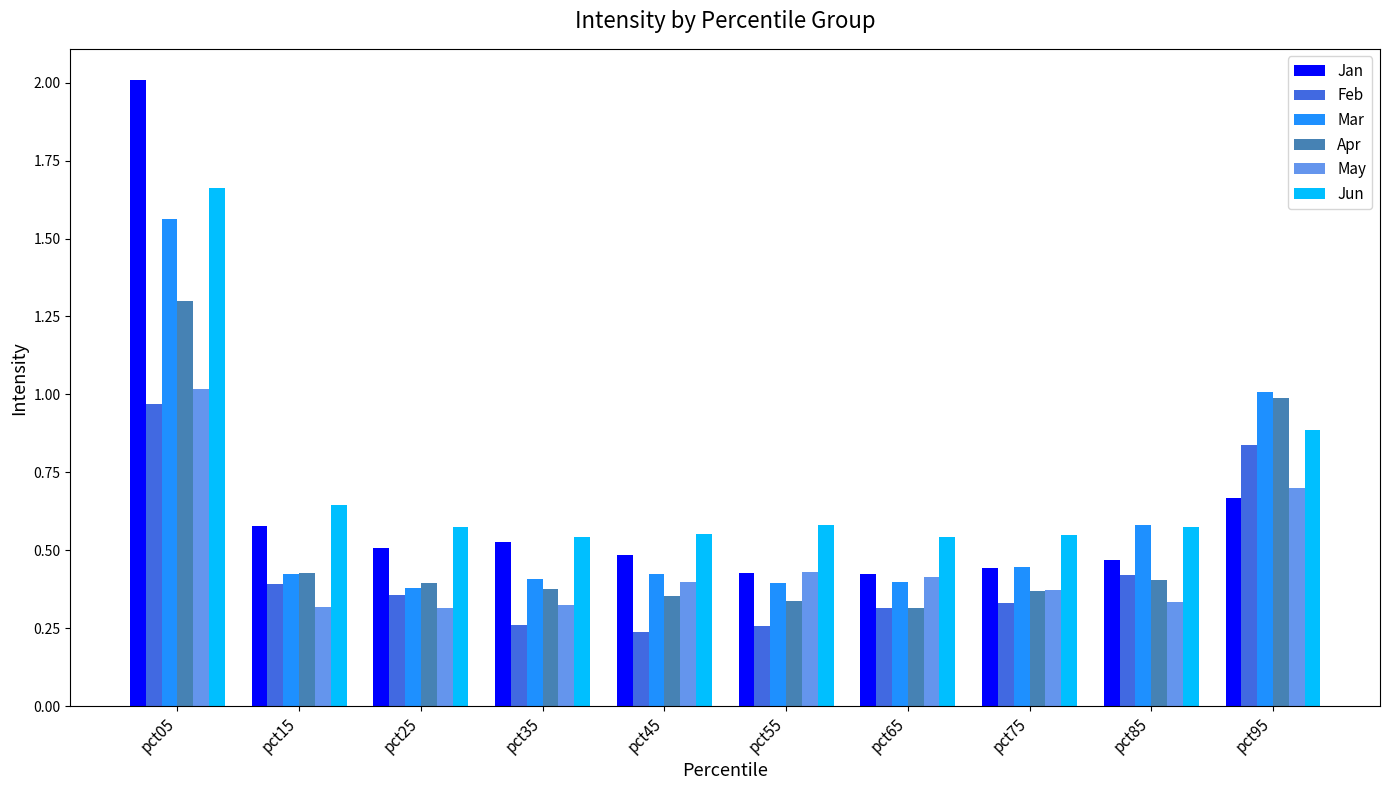

What is the difference between the Feb values at pct75 and pct55?

0.1